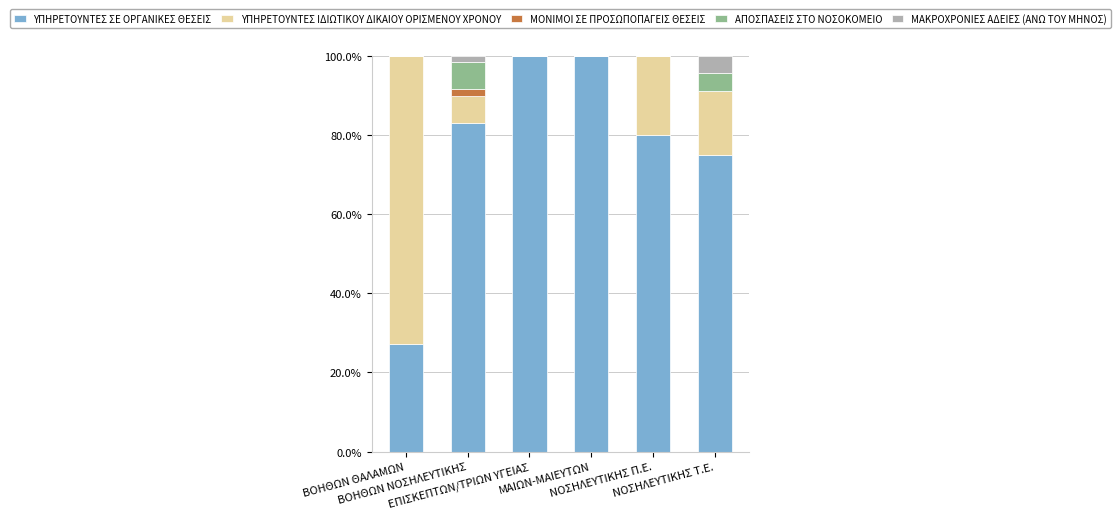

What is the sum of all ΥΠΗΡΕΤΟΥΝΤΕΣ ΣΕ ΟΡΓΑΝΙΚΕΣ ΘΕΣΕΙΣ values?

465.3